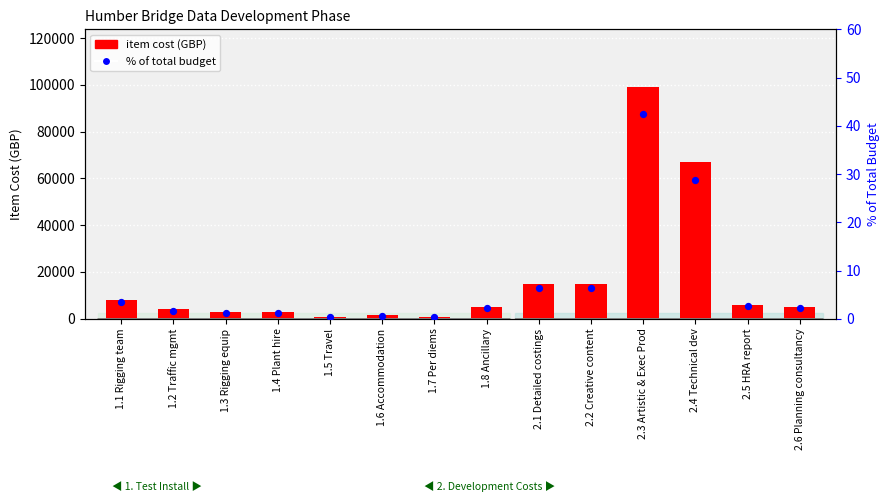

At which category is the sum across all series the highest?

2.3 Artistic & Exec Prod